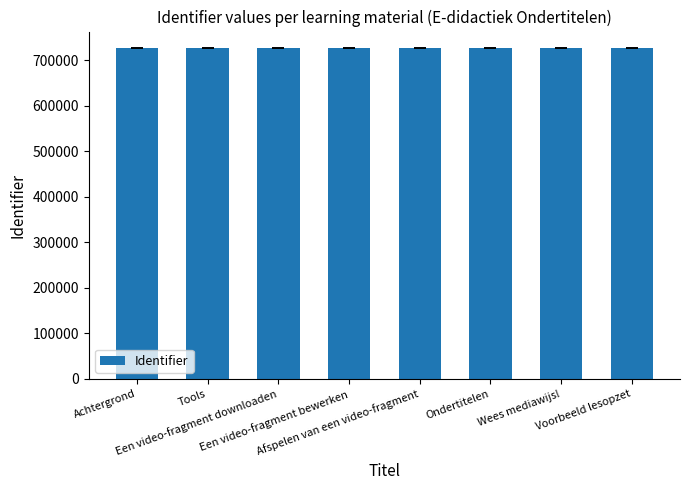

What is the average value?

726528